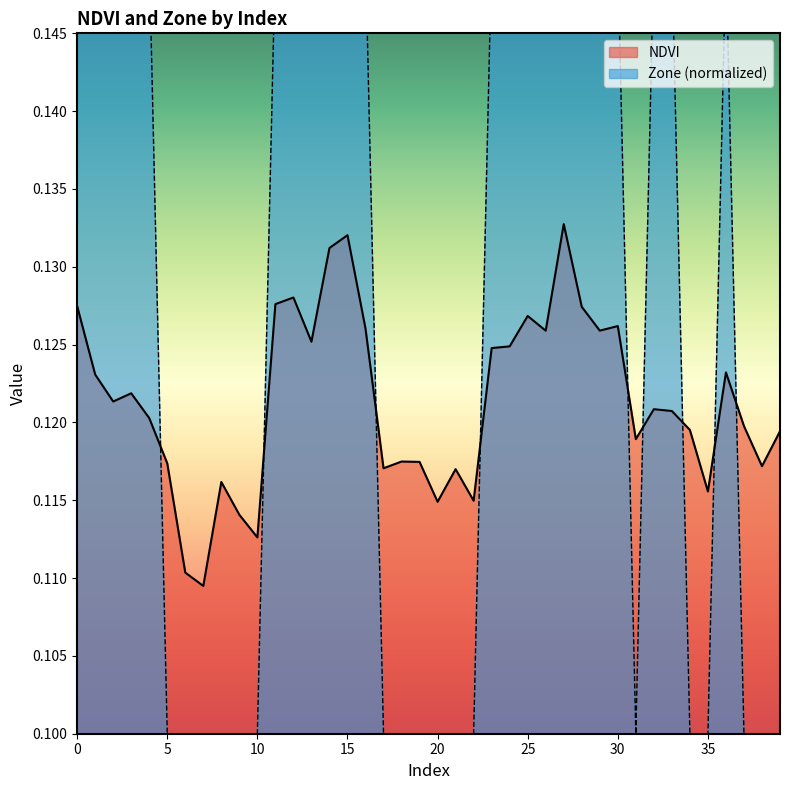

Which category has the highest value across all series?

14